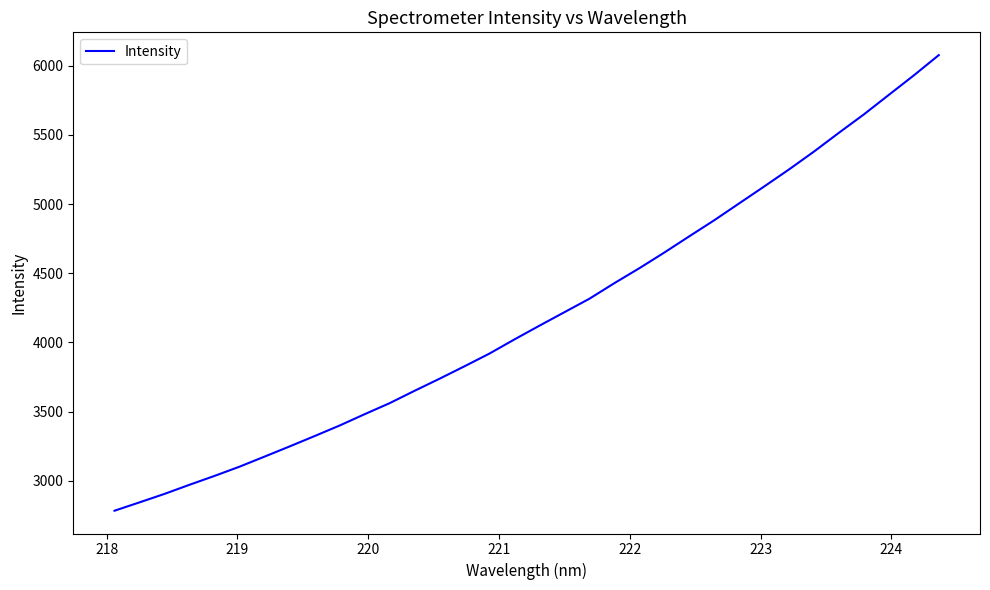

What is the greatest value displayed?

6077.8